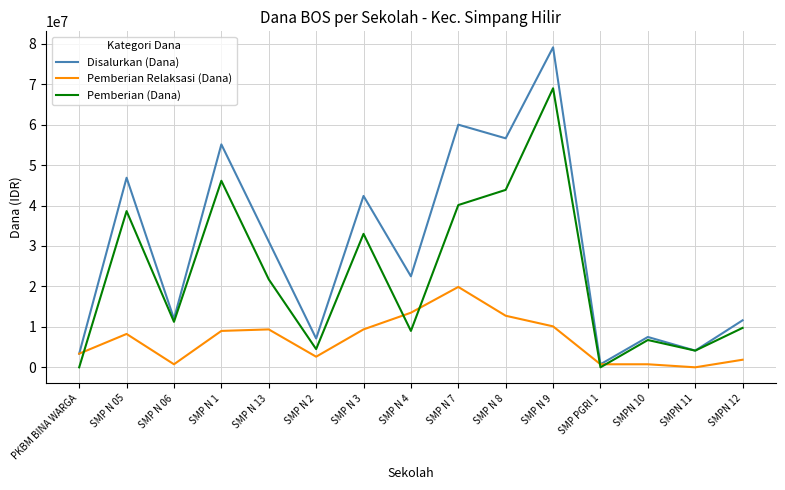

List the series in order of their overall mean, highest first.

Disalurkan (Dana), Pemberian (Dana), Pemberian Relaksasi (Dana)